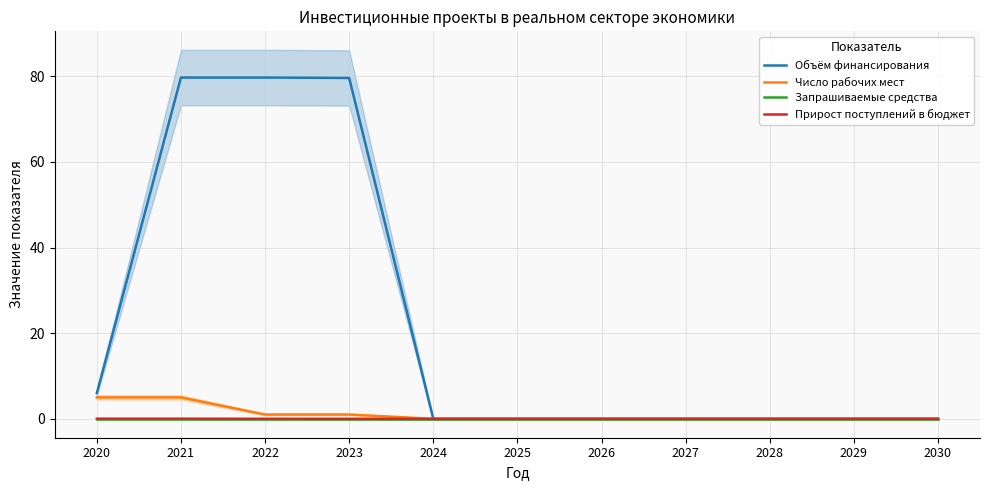

Which label corresponds to the smallest value in the chart?

2024